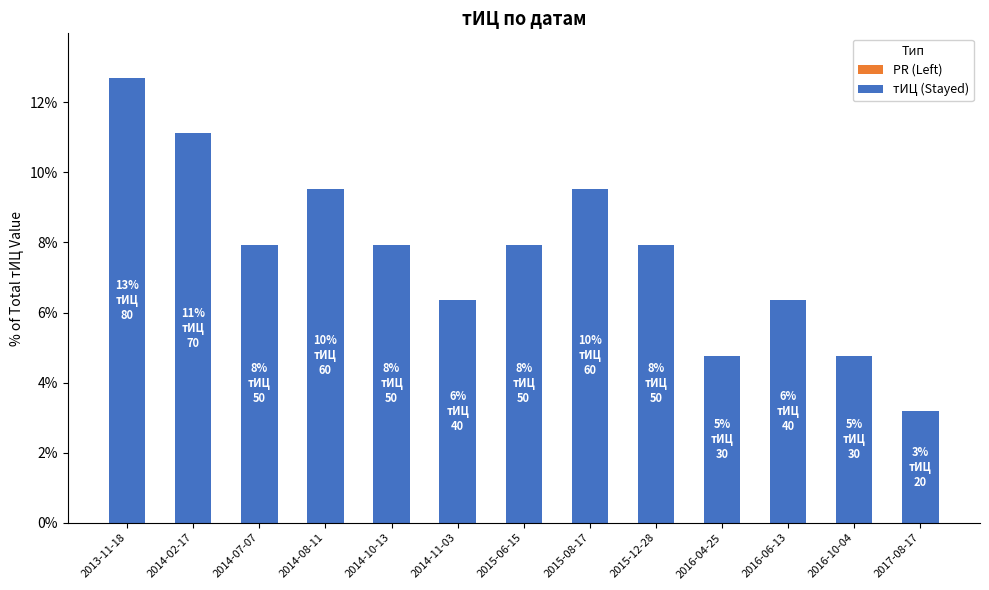

True or false: the data shows 7.9 at 2015-12-28.

True